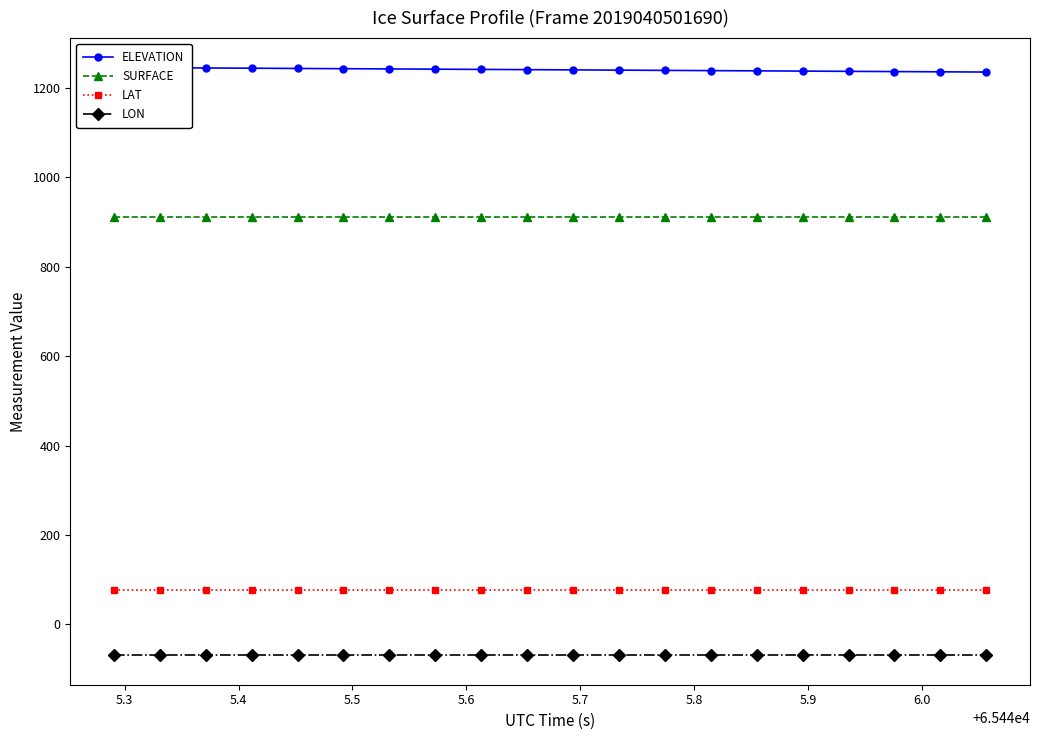

Which series has the largest range (max minus min)?

ELEVATION